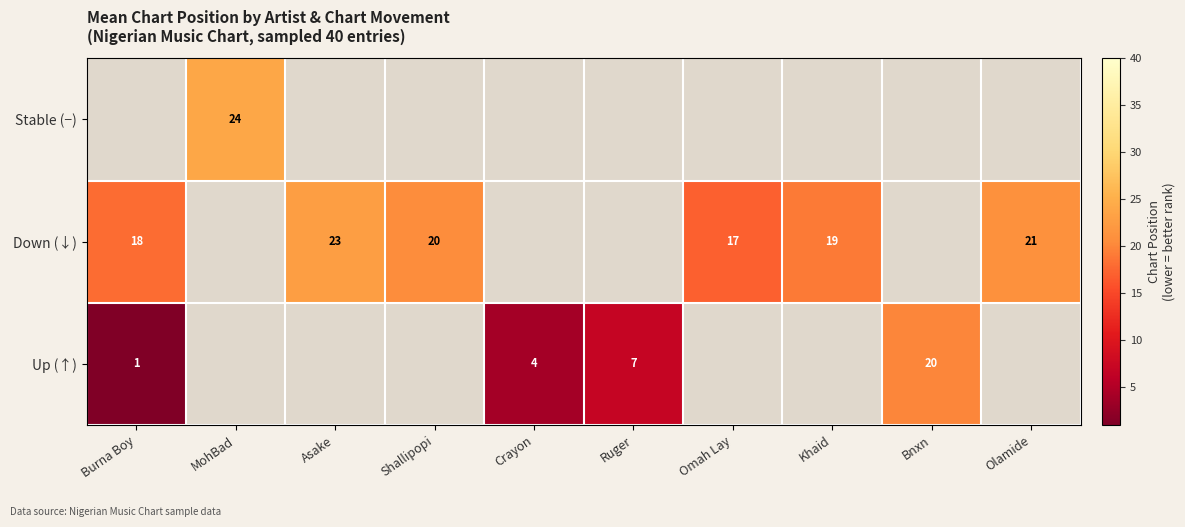

How many categories are shown in the chart?

10